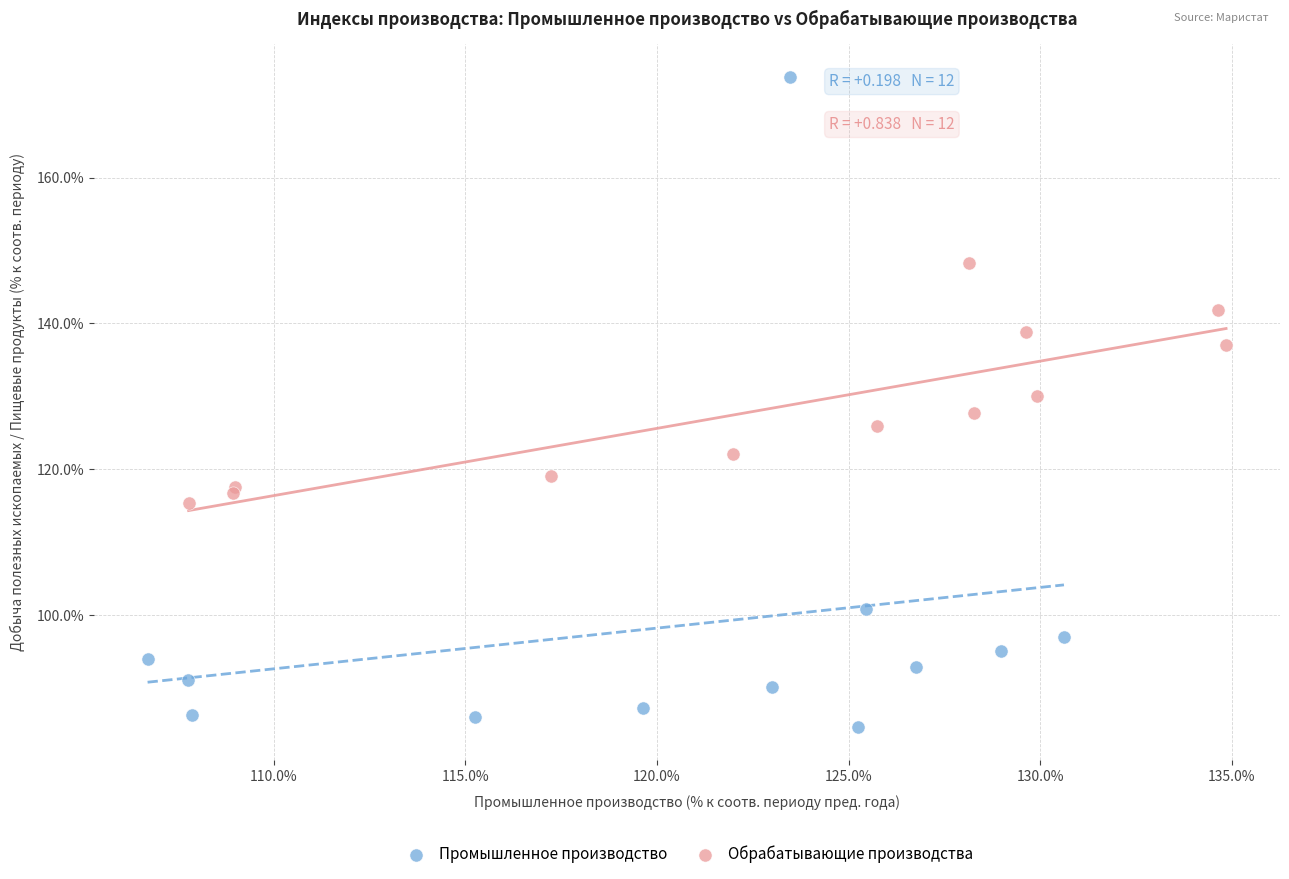

Which series has the widest spread of Y values?

Промышленное производство